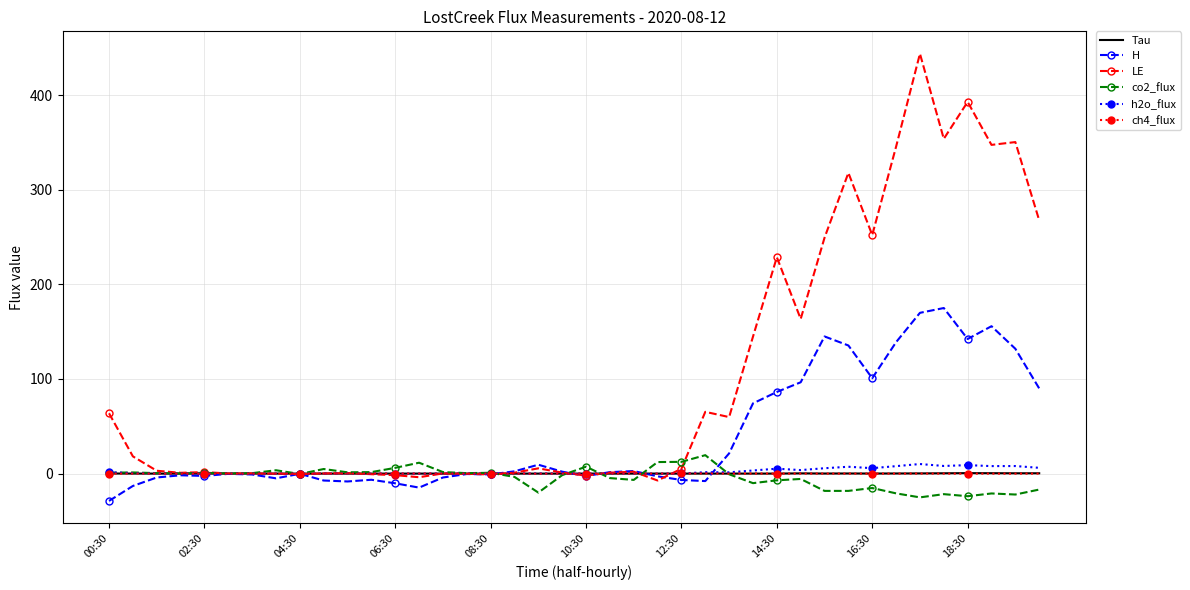

What is the highest value of the co2_flux series?

19.5